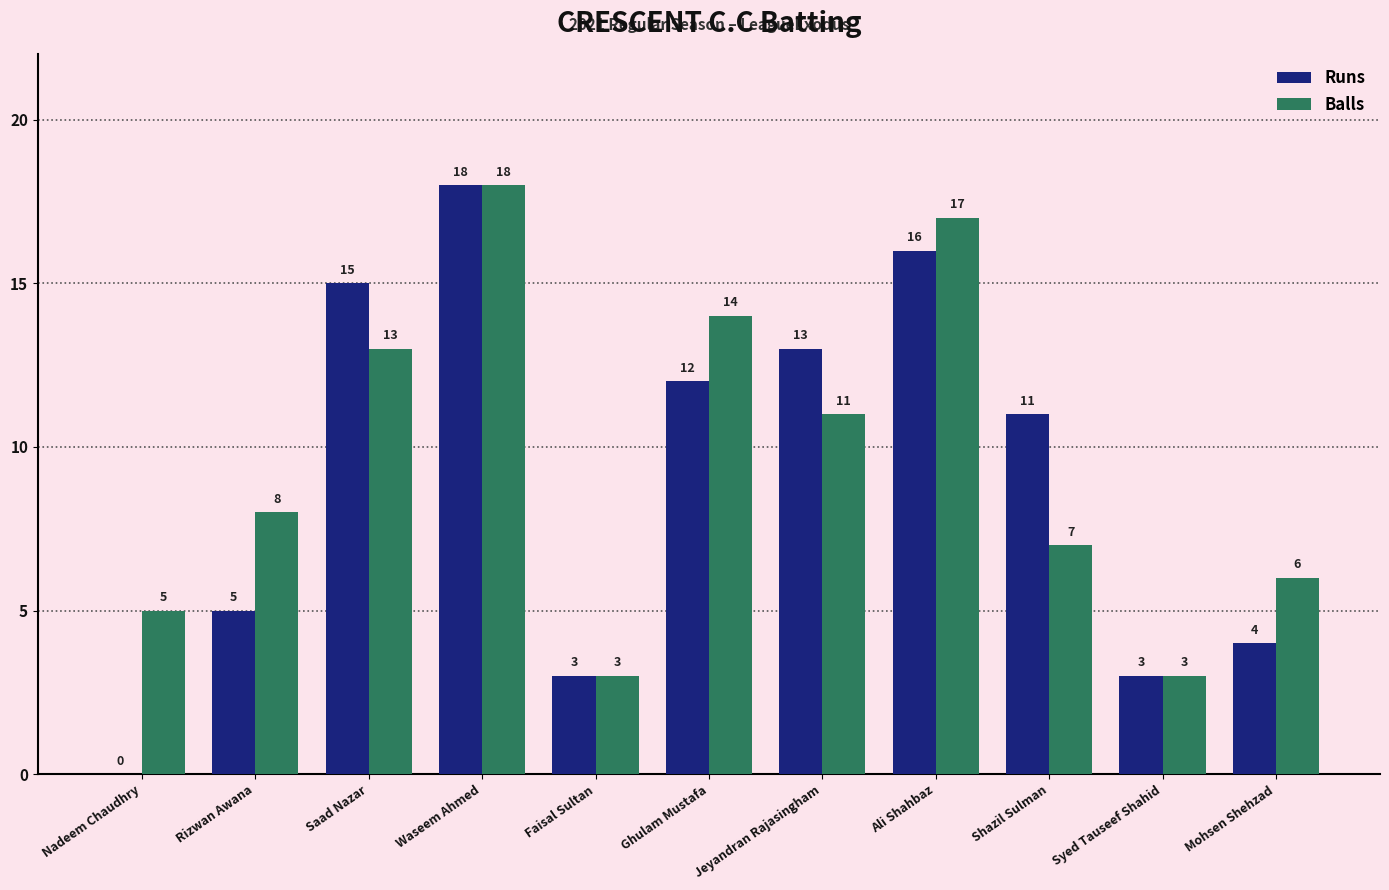

True or false: Runs has a value of 20 at Jeyandran Rajasingham.

False